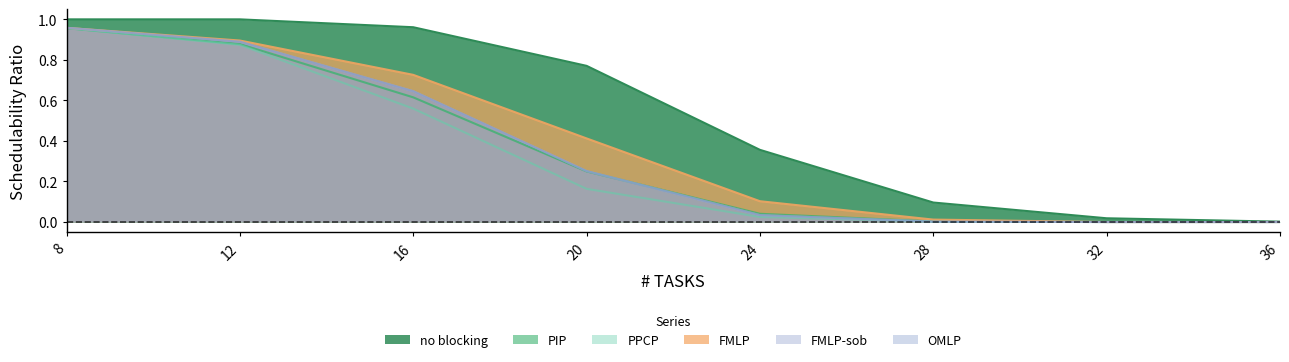

Reading left to right, extract all data points from this chart.

no blocking: 8=1.0	12=1.0	16=1.0	20=0.8	24=0.4	28=0.1	32=0.0	36=0.0
PIP: 8=1.0	12=0.9	16=0.6	20=0.2	24=0.0	28=0.0	32=0.0	36=0.0
PPCP: 8=1.0	12=0.9	16=0.6	20=0.2	24=0.0	28=0.0	32=0.0	36=0.0
FMLP: 8=1.0	12=0.9	16=0.7	20=0.4	24=0.1	28=0.0	32=0.0	36=0.0
FMLP-sob: 8=1.0	12=0.9	16=0.6	20=0.3	24=0.0	28=0.0	32=0.0	36=0.0
OMLP: 8=1.0	12=0.9	16=0.6	20=0.3	24=0.0	28=0.0	32=0.0	36=0.0